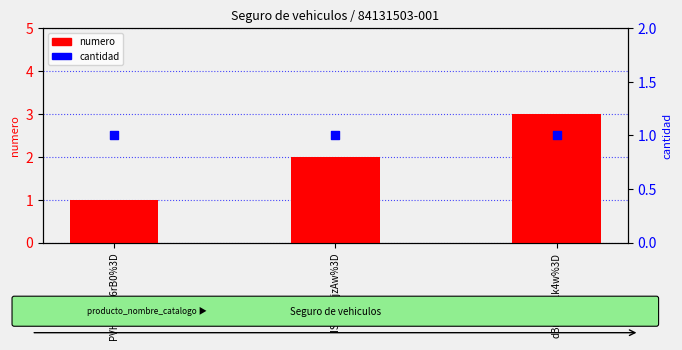

Which series has the largest total across all categories?

numero